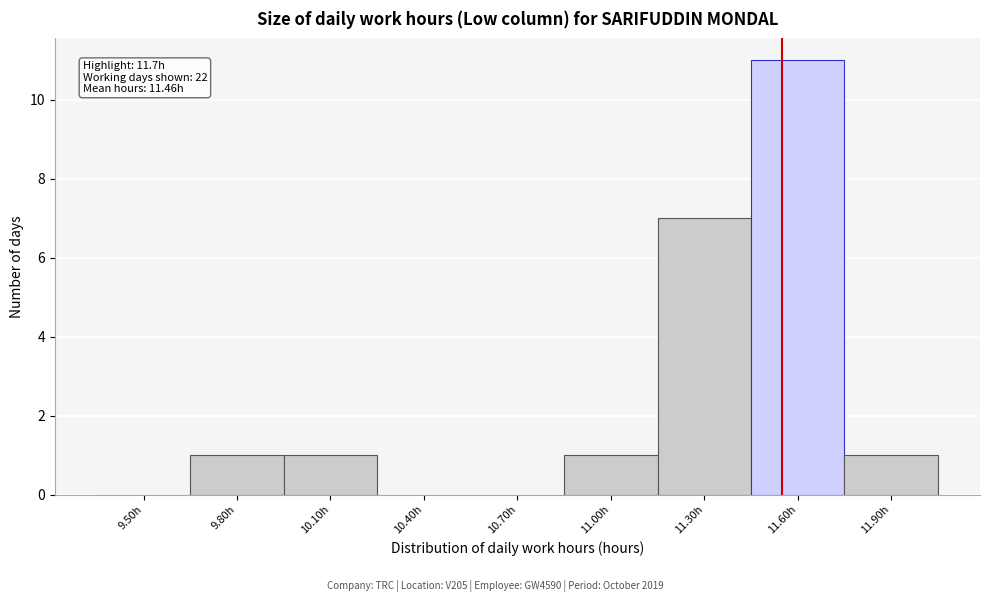

Reading left to right, list all the values displayed in this chart.

9.50h=0	9.80h=1	10.10h=1	10.40h=0	10.70h=0	11.00h=1	11.30h=7	11.60h=11	11.90h=1